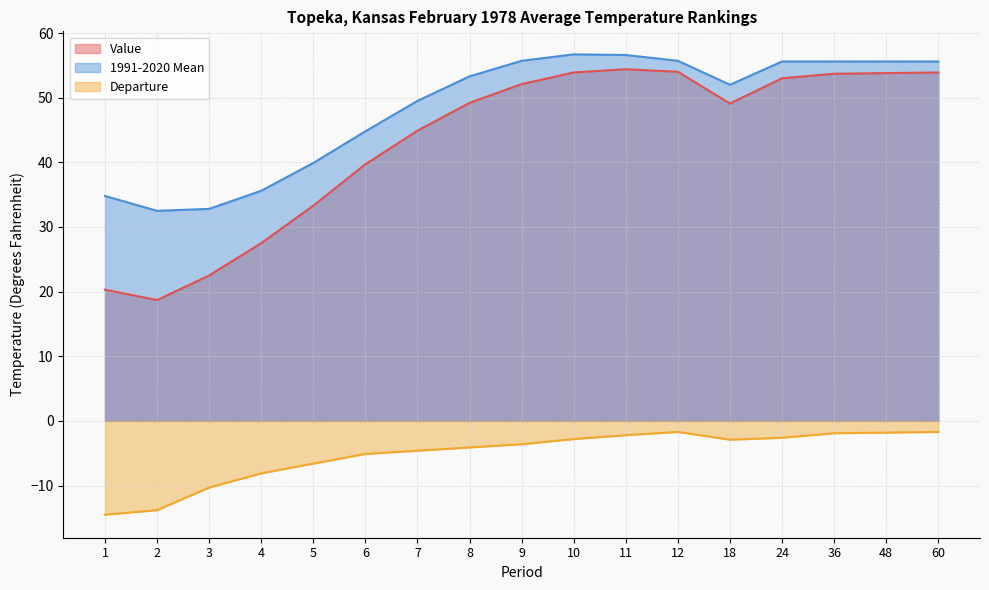

At 48, list the series in order from largest to smallest.

1991-2020 Mean, Value, Departure